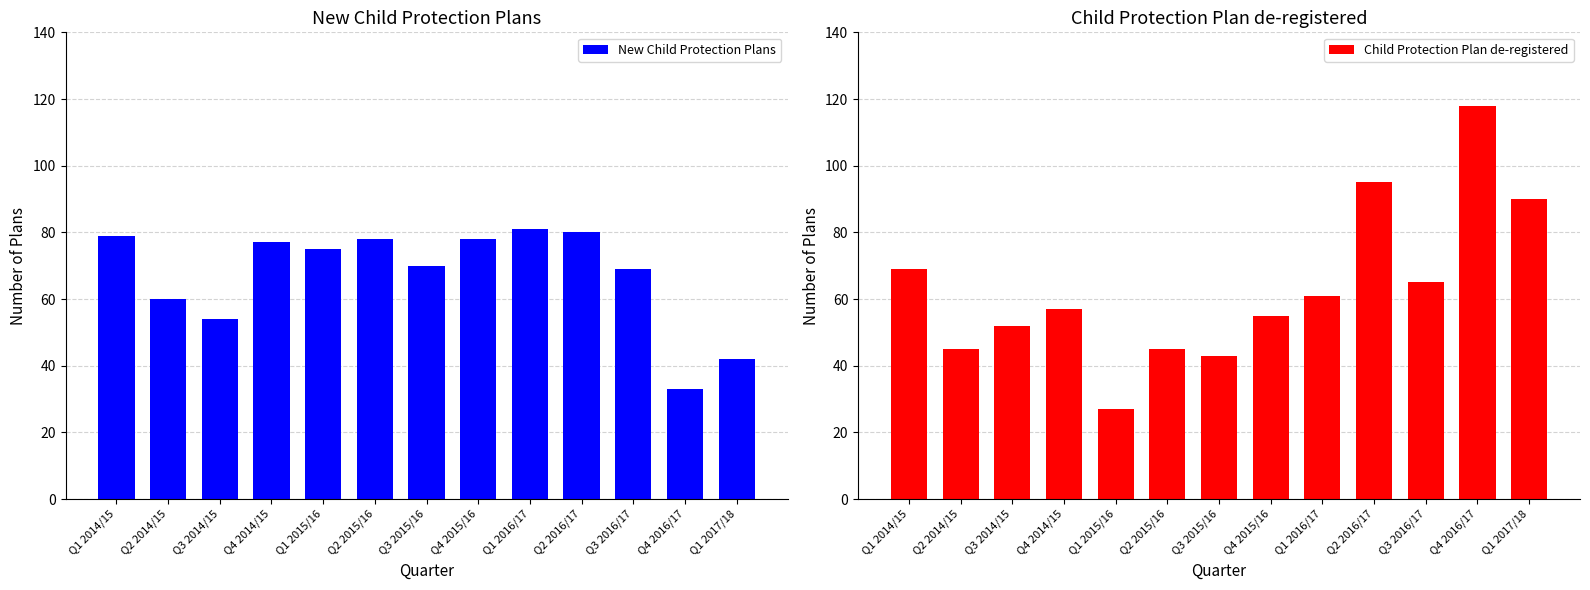

Which series changed the most between Q2 2014/15 and Q4 2016/17?

Child Protection Plan de-registered